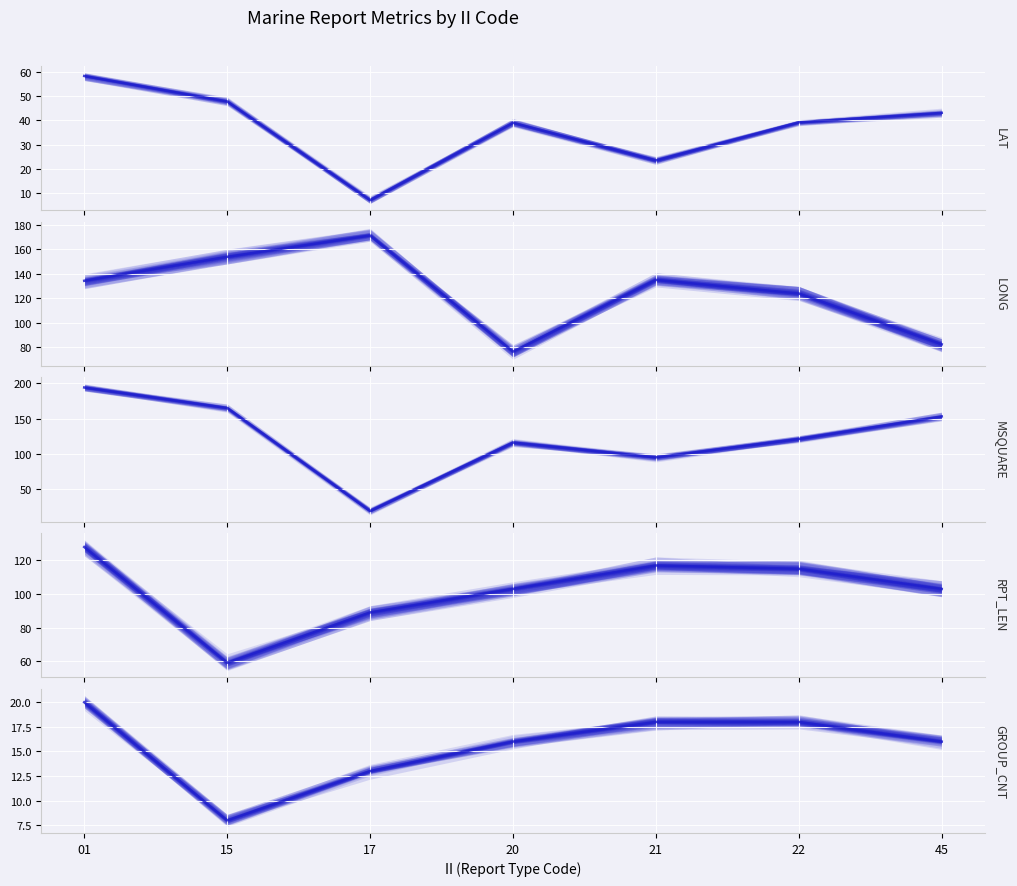

The value of MSQUARE (central) at 21 is 95.0. True or false?

True